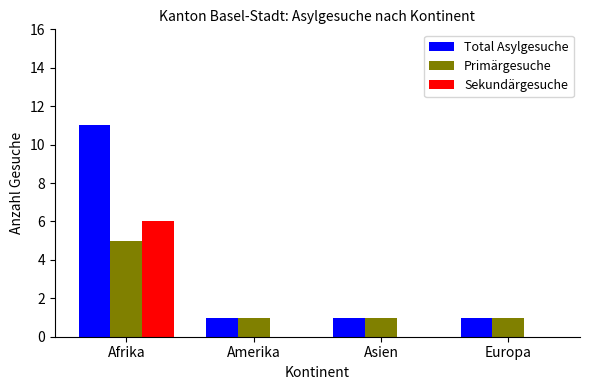

Read the Total Asylgesuche value at Afrika, to the nearest 5.

10